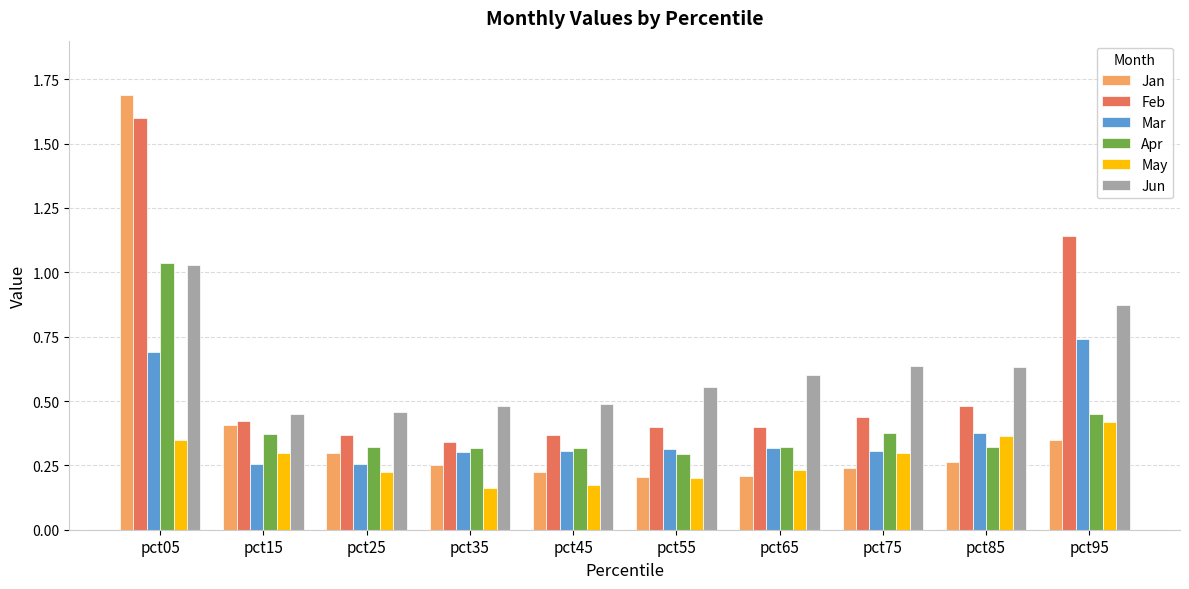

What is the difference between the highest and lowest values at pct05?

1.3